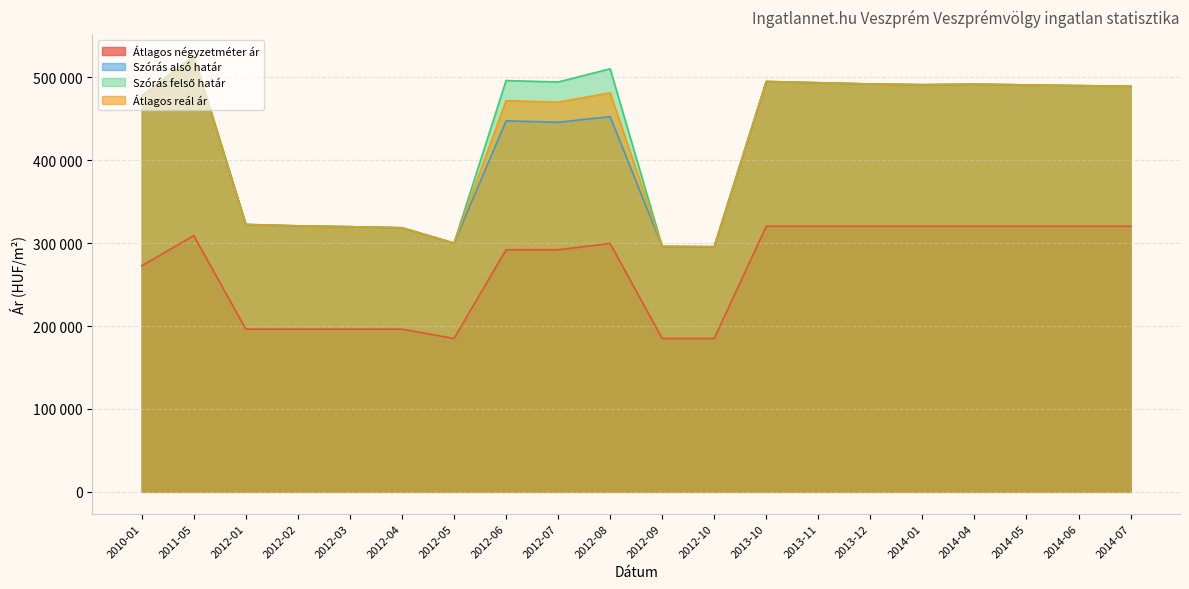

Rank the categories by Szórás alsó határ value from highest to lowest.

2011-05, 2013-10, 2013-11, 2013-12, 2014-04, 2014-01, 2014-05, 2014-06, 2014-07, 2010-01, 2012-08, 2012-06, 2012-07, 2012-01, 2012-02, 2012-03, 2012-04, 2012-05, 2012-09, 2012-10